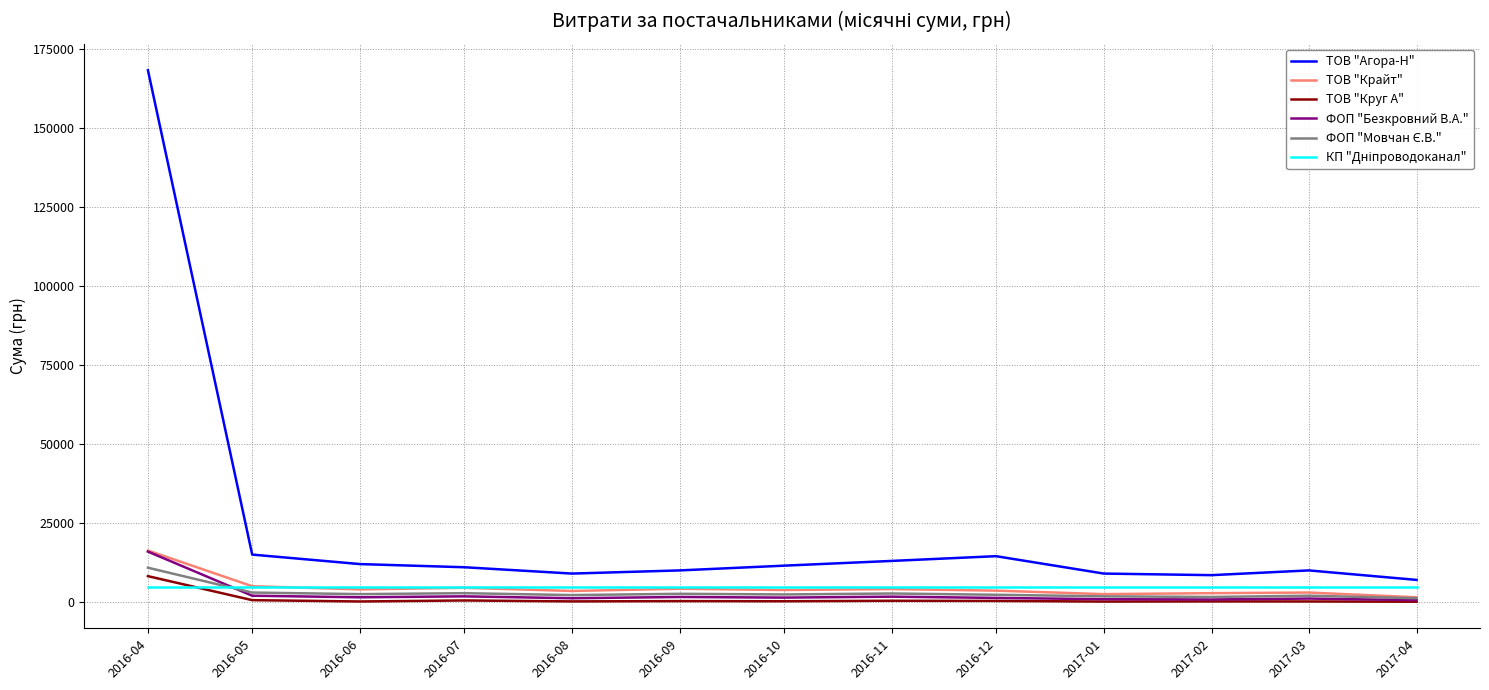

At which label does ТОВ "Крайт" reach its peak?

2016-04